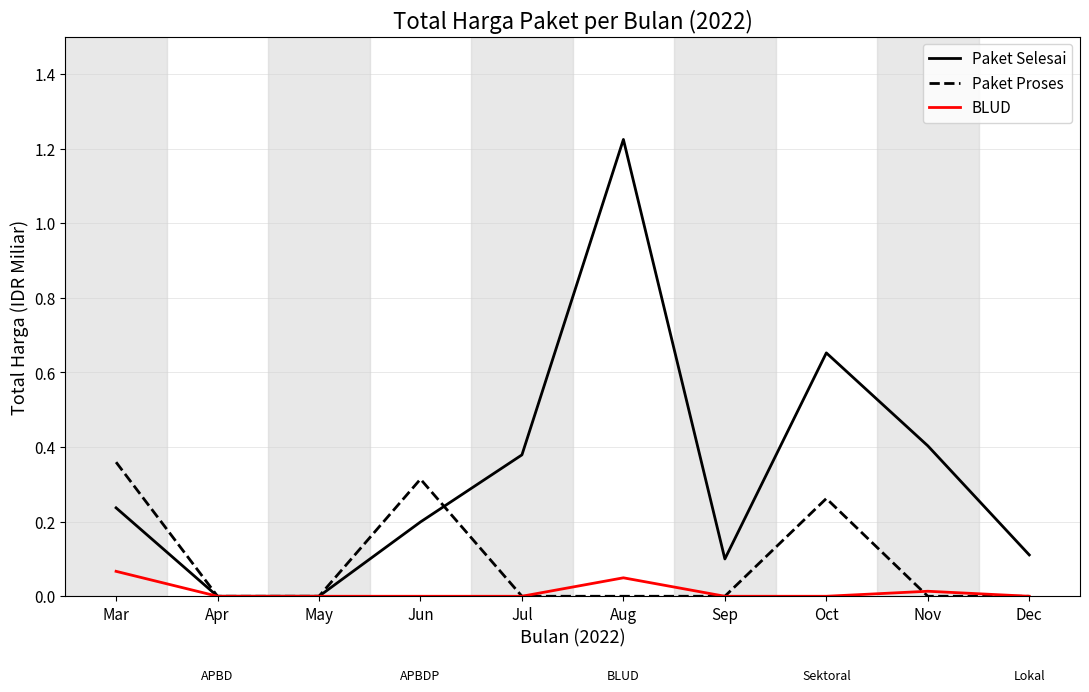

What is the sum of all Paket Proses values?

0.9